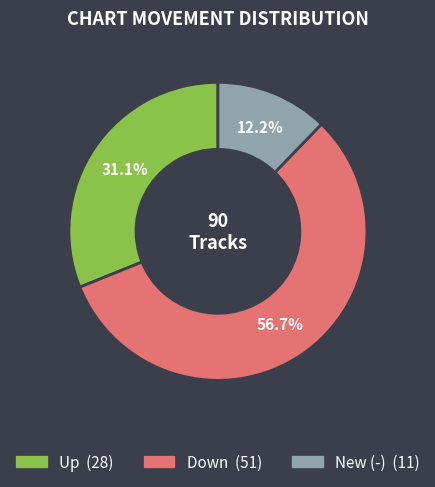

Does any single category account for the majority?

Yes